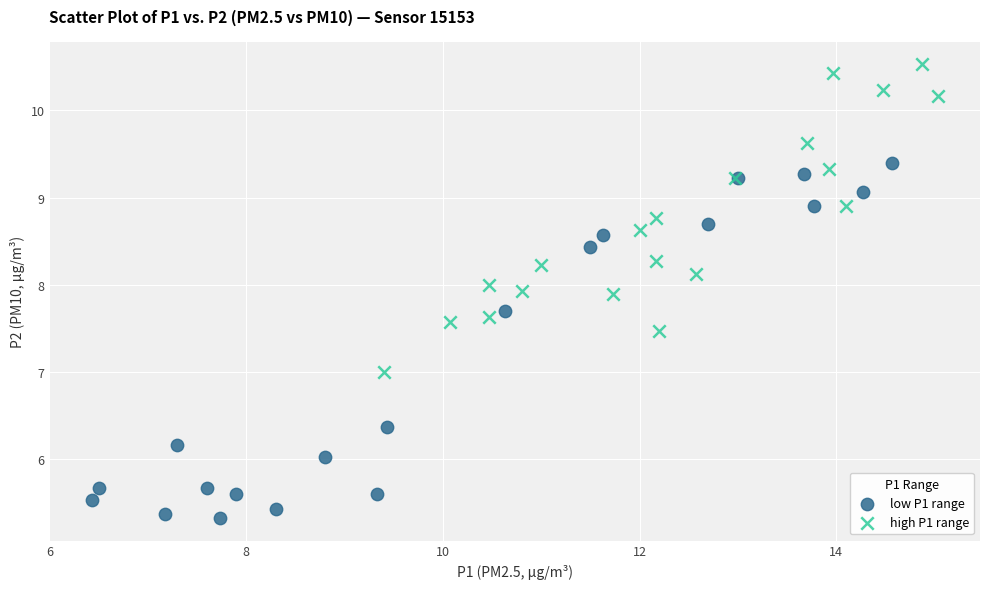

What are all the series names shown in the legend?

low P1 range, high P1 range